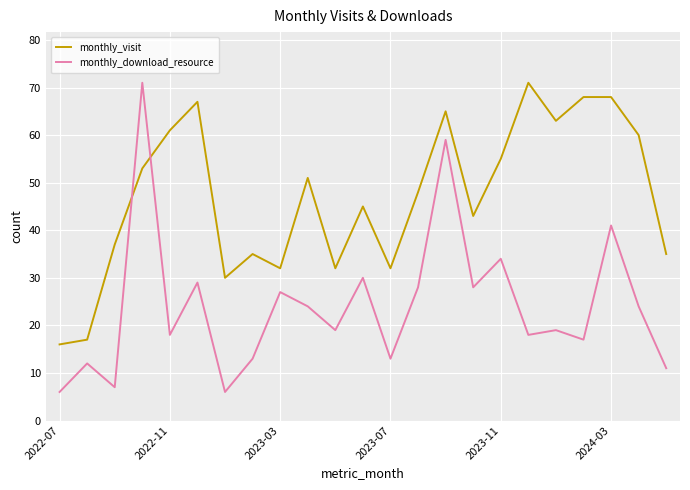

Rank the series by their average value, from highest to lowest.

monthly_visit, monthly_download_resource